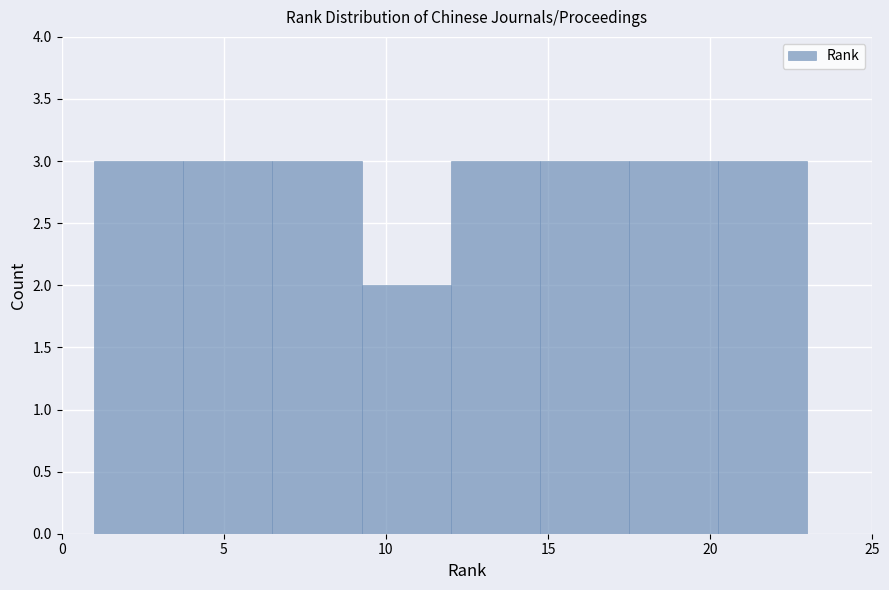

What is the height of the bar covering 6.50 to 9.25 on the x-axis? Neither the bar edges nor the heights are printed on the chart, so give them approximately, as read against the axes.

3